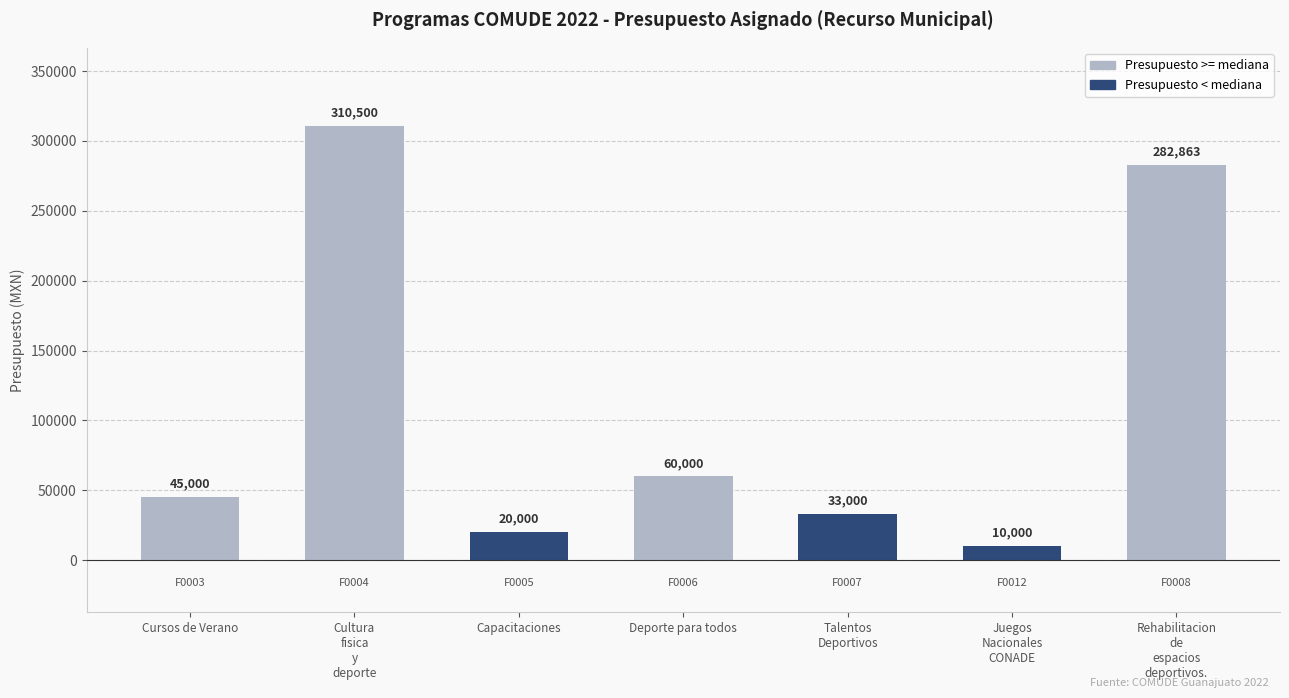

List the labels in order of value, largest first.

Cultura
fisica
y
deporte, Rehabilitacion
de
espacios
deportivos., Deporte para todos, Cursos de Verano, Talentos
Deportivos, Capacitaciones, Juegos
Nacionales
CONADE